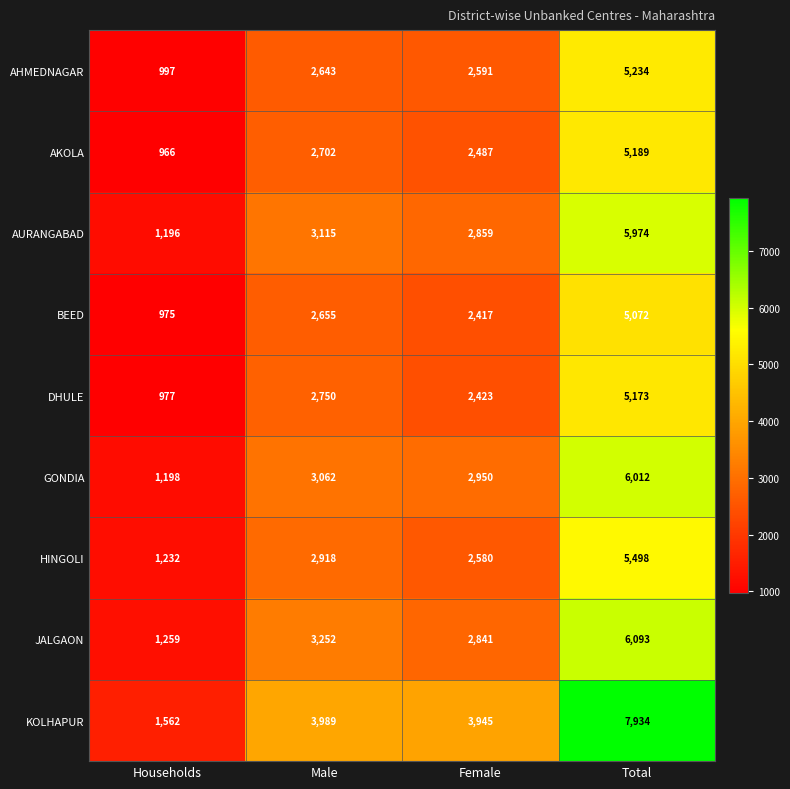

True or false: BEED has a value of 4193 at Female.

False